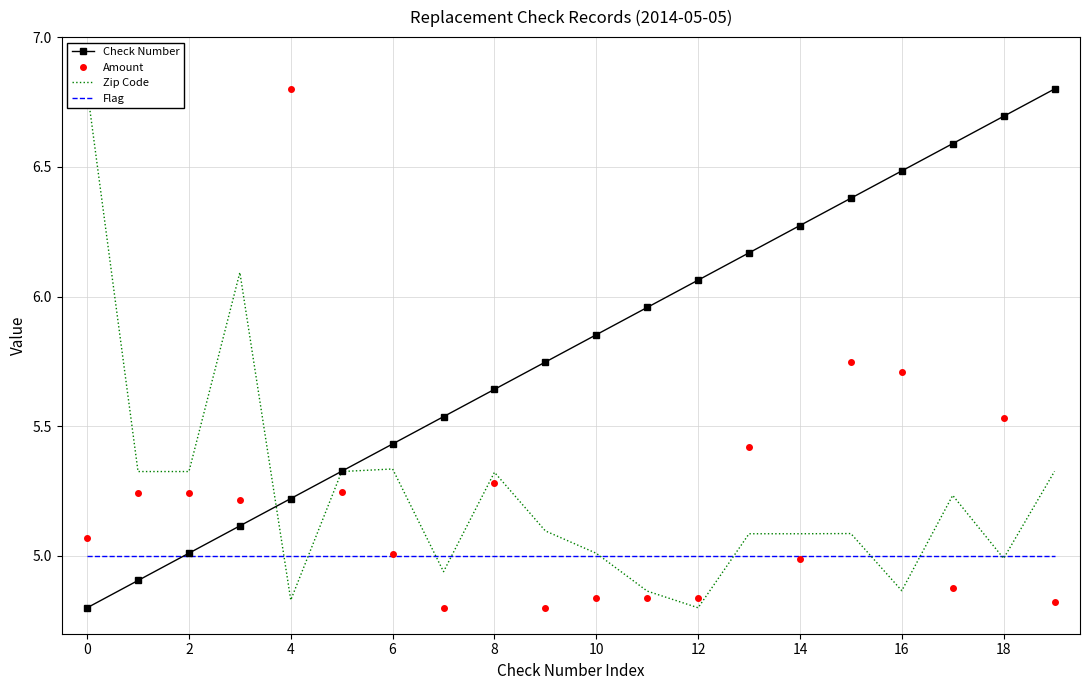

What is the greatest value displayed?

6.8